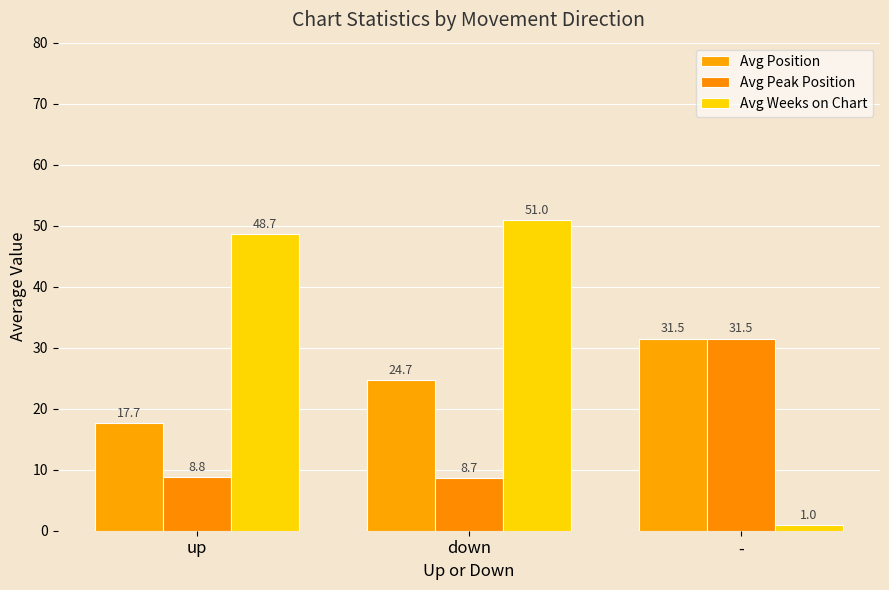

Where is Avg Position nearest to the value 24?

down